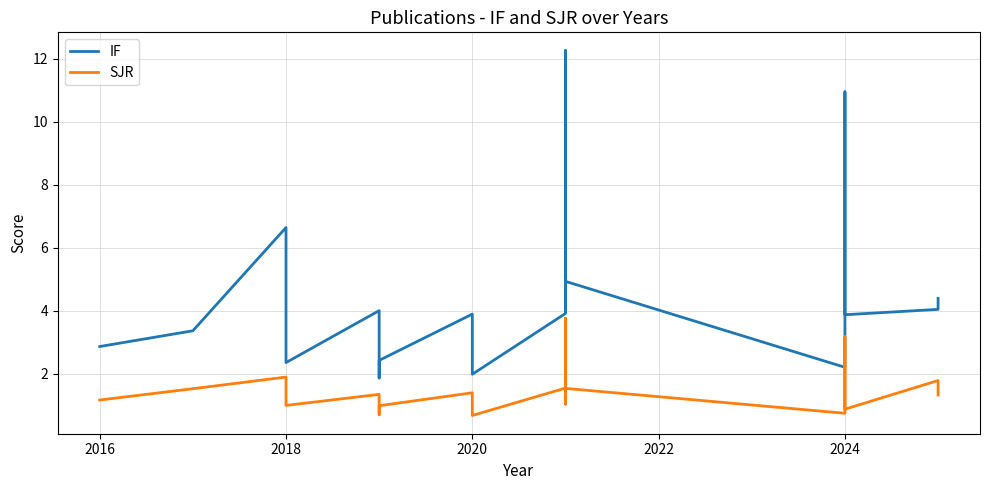

Is it true that SJR equals 0.7 at 2024?

True